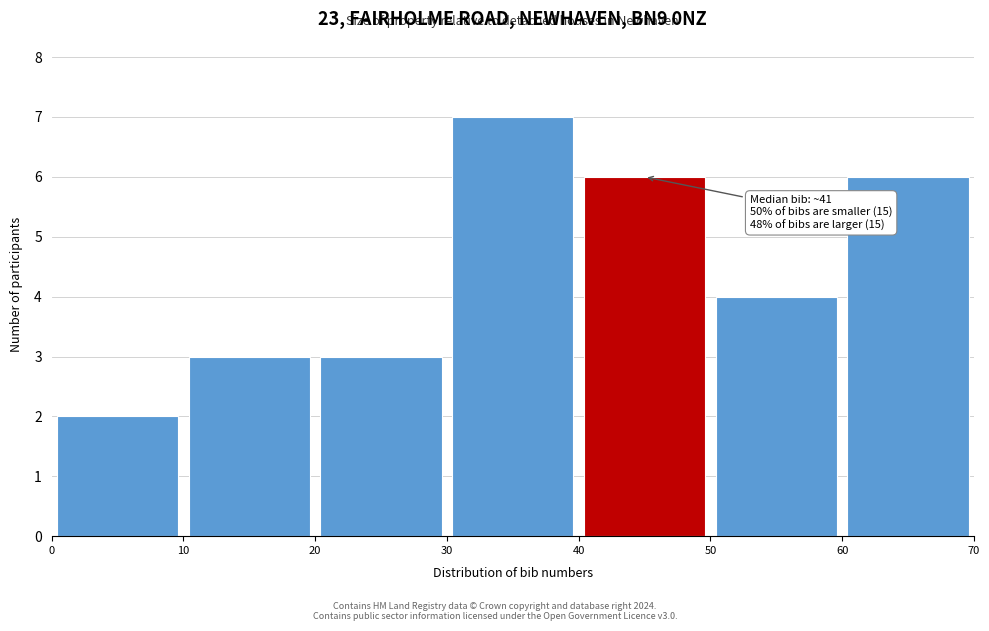

Over which range of the x-axis is the bar tallest?

30 to 40